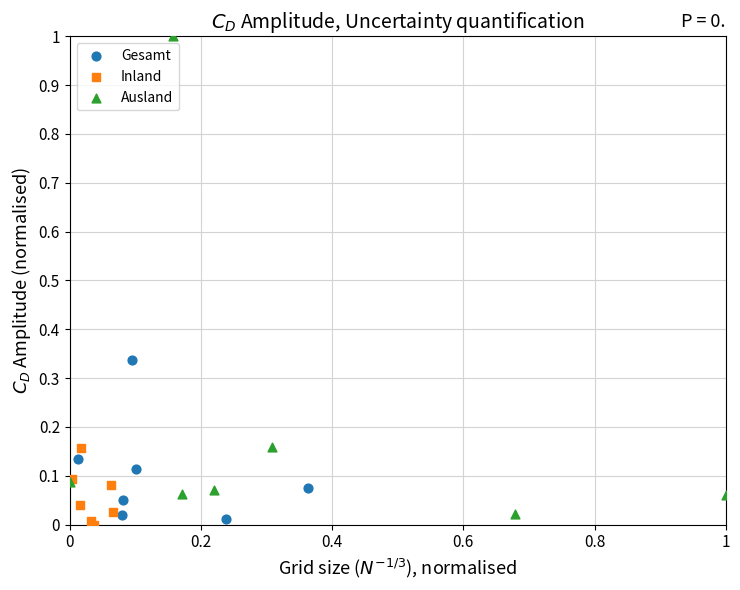

Which series contains the highest Y value?

Ausland